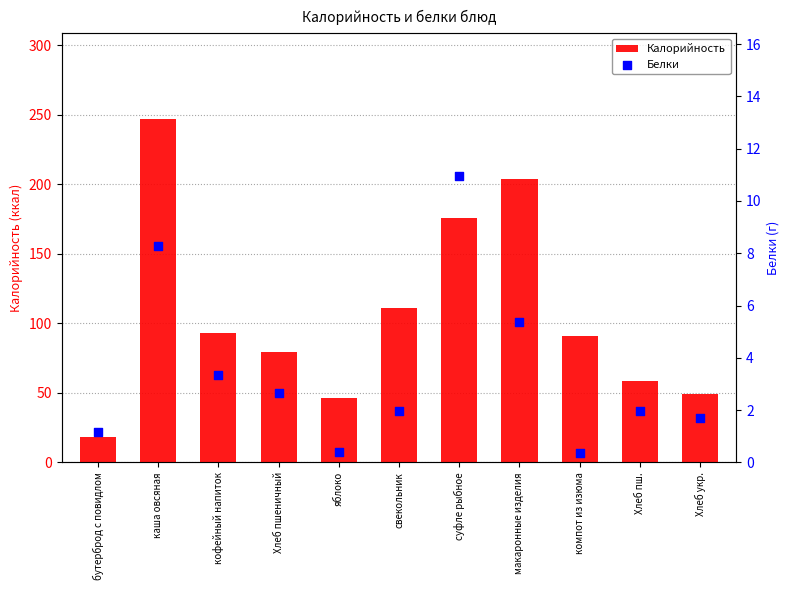

Which series has the widest spread of Y values?

Калорийность